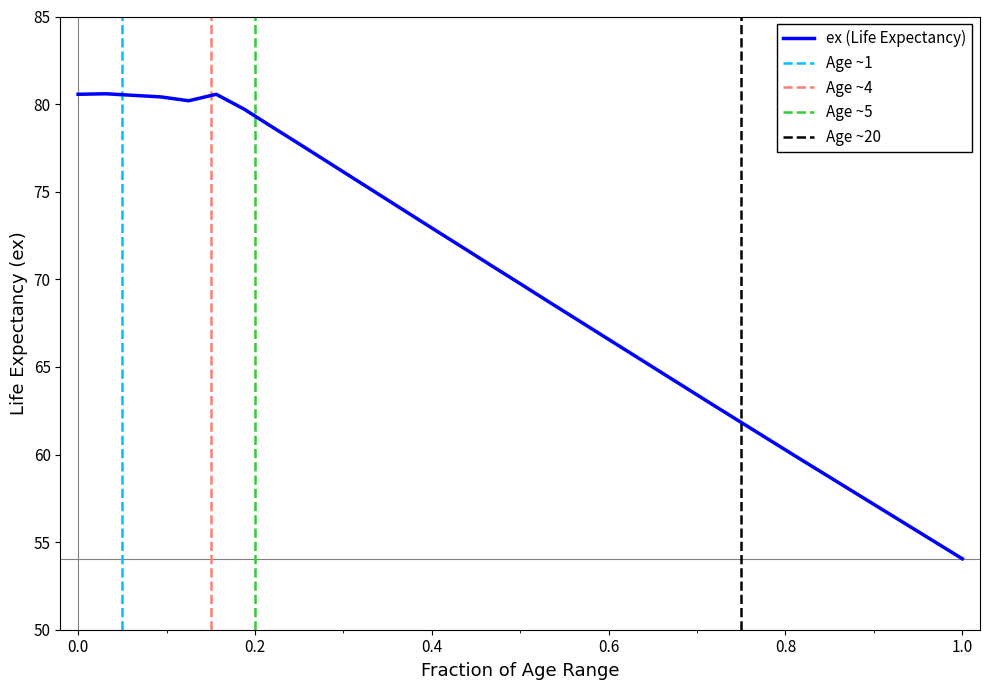

How many data points are above 69?

17